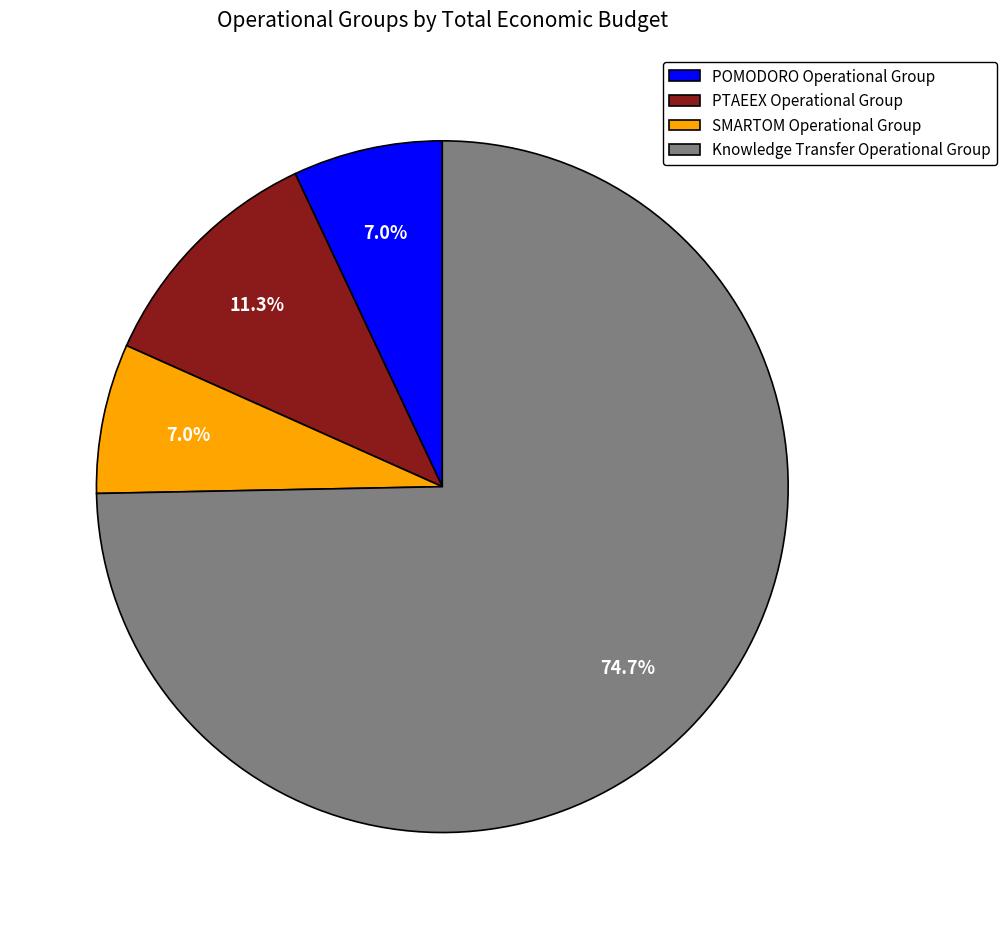

Does any single category account for the majority?

Yes